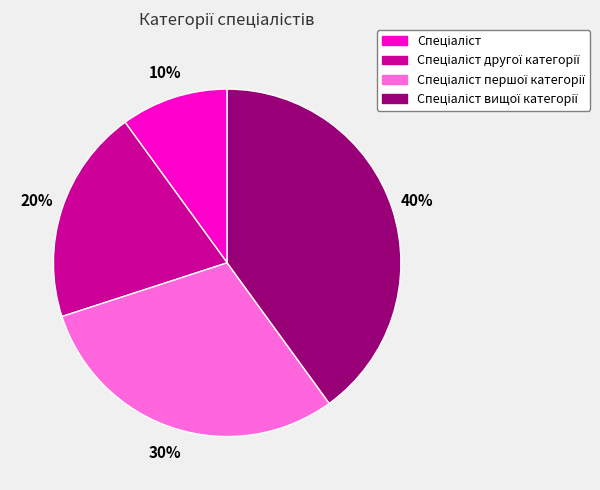

To the nearest percent, what is the average slice percentage?

25%